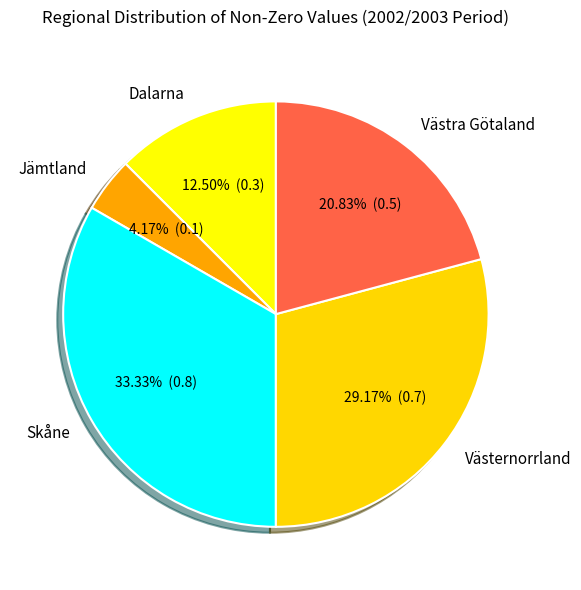

To the nearest percent, what is the difference between the largest and smallest slice percentages?

29%